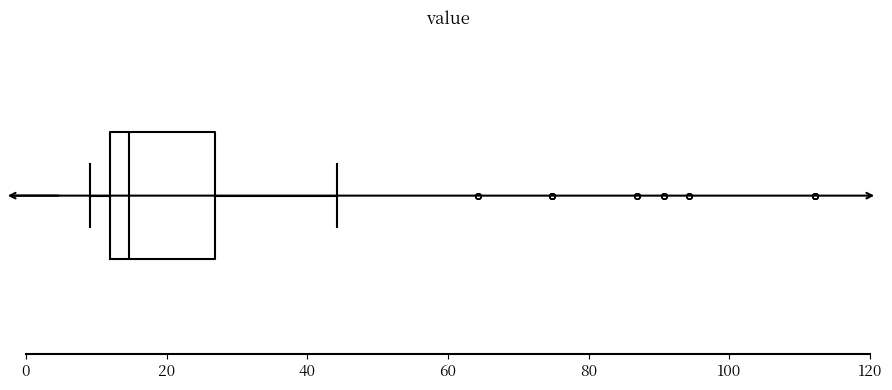

Where is the left edge of the box on the x-axis? The values are not printed on the chart, so give them approximately, as read against the axis.

12